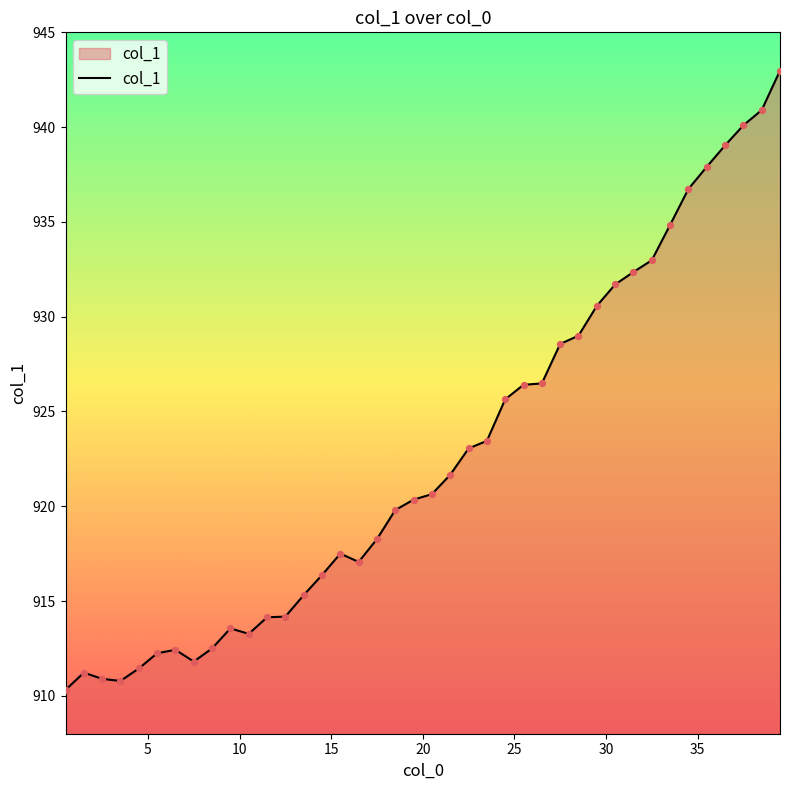

What is the smallest value displayed?

910.3